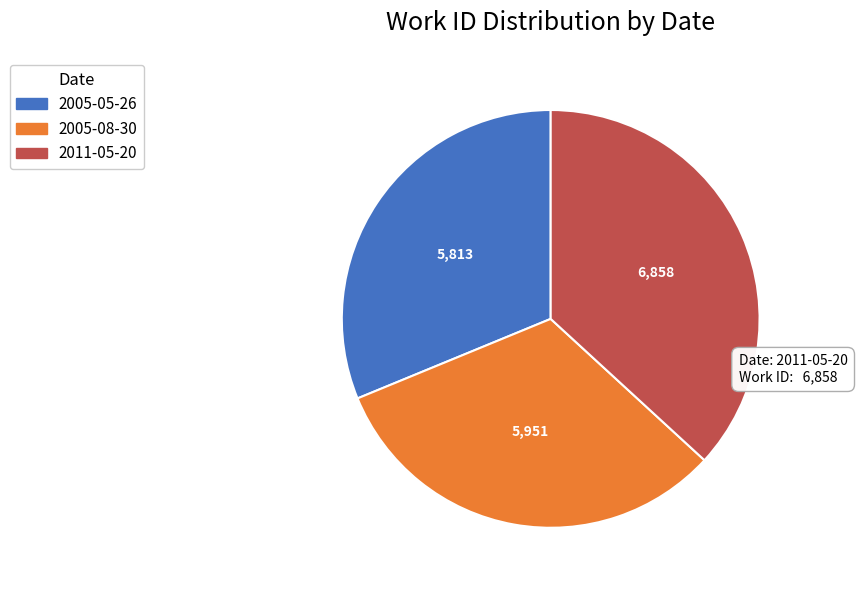

Does any single category account for the majority?

No